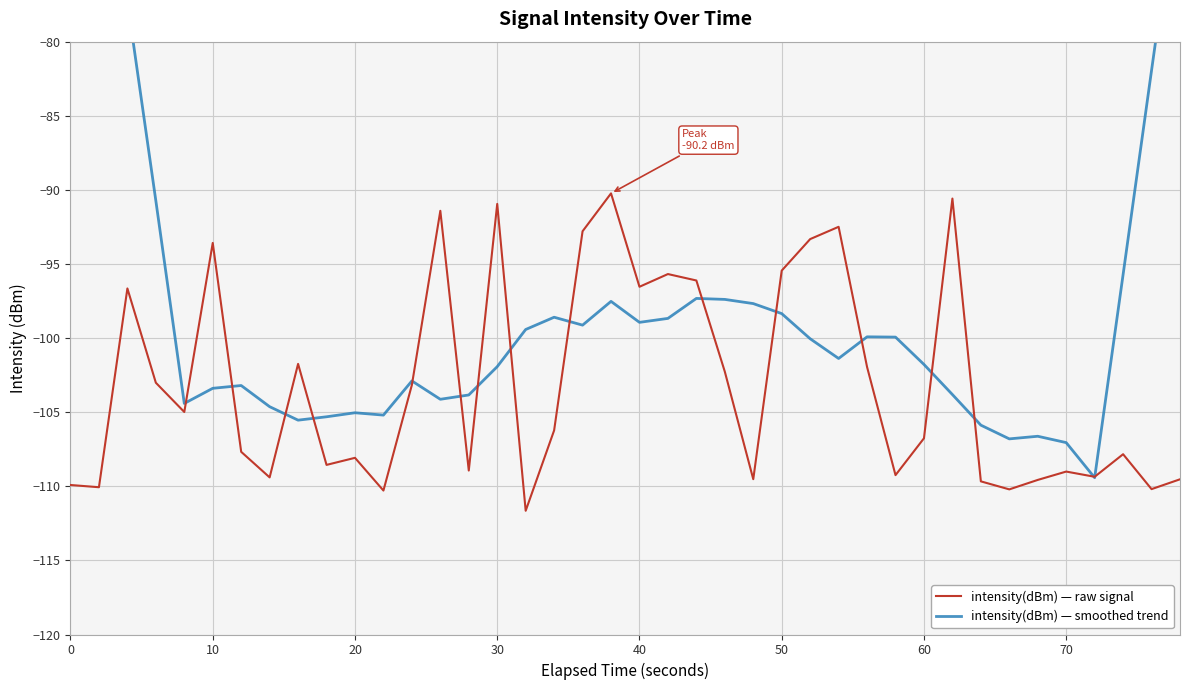

What is the value of the intensity(dBm) — smoothed trend point at the 9th from the left?

-105.5